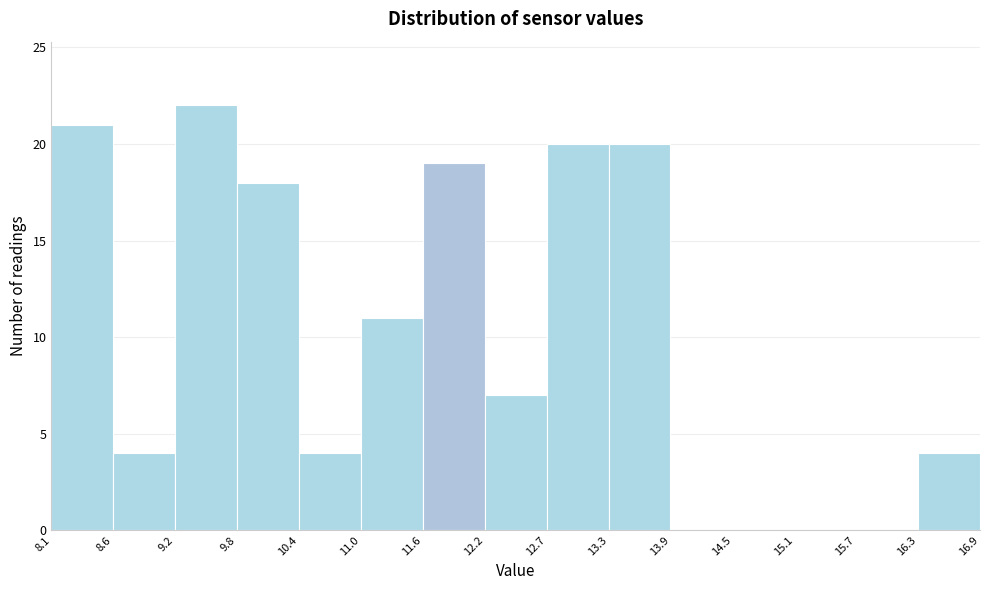

Over which range of the x-axis is the bar tallest?

9.2 to 9.8